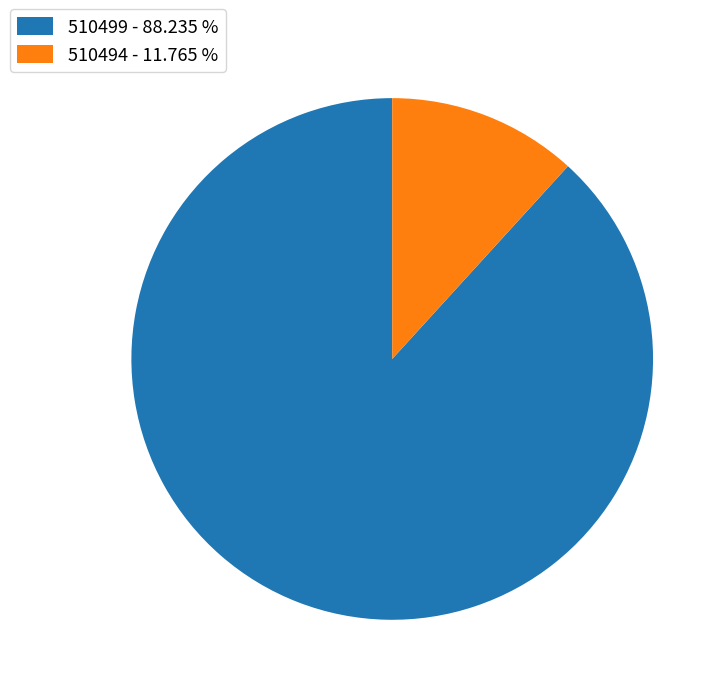

How many segments does this pie chart have?

2